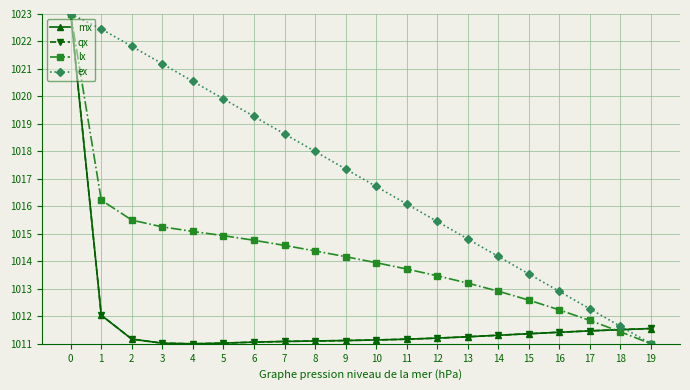

What is the sum of all ex values?

20340.8